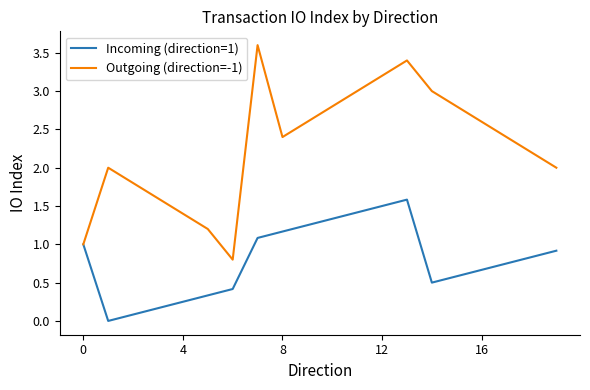

Rank the series by their average value, from highest to lowest.

Outgoing (direction=-1), Incoming (direction=1)